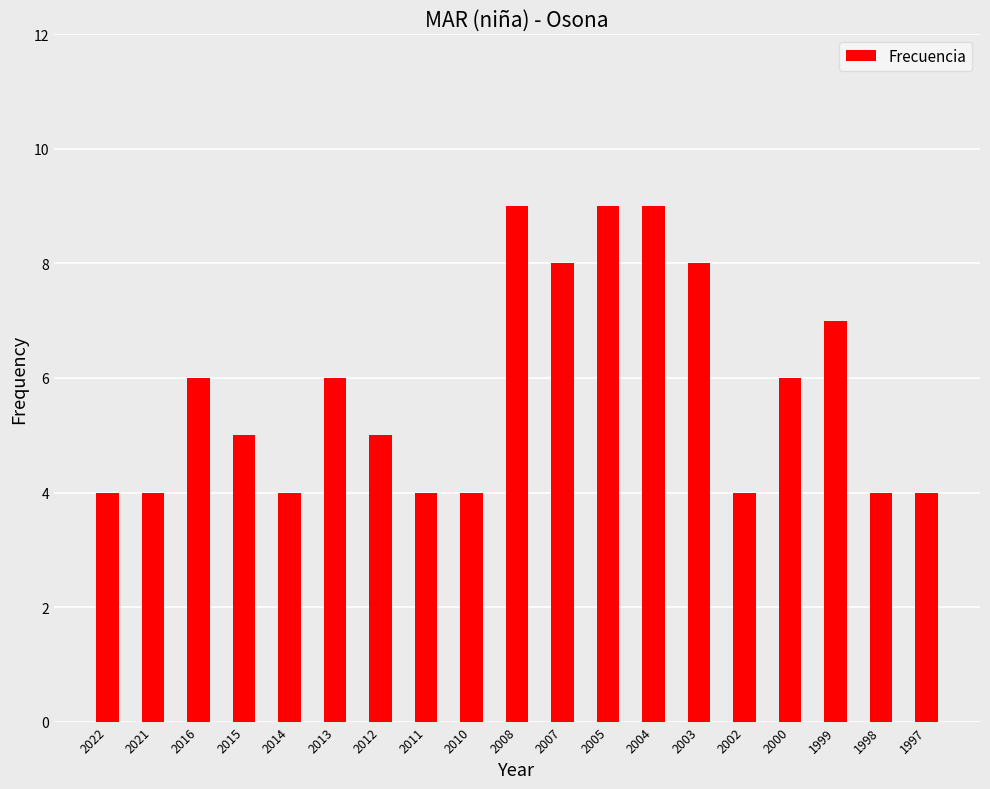

What is the smallest value displayed?

4